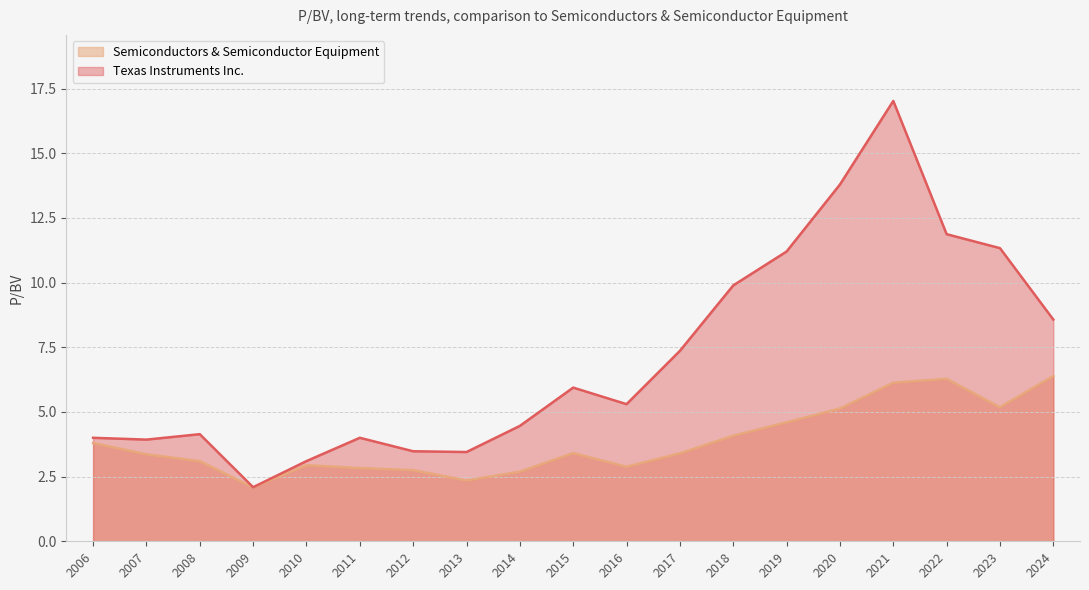

How many lines are shown in the chart?

2